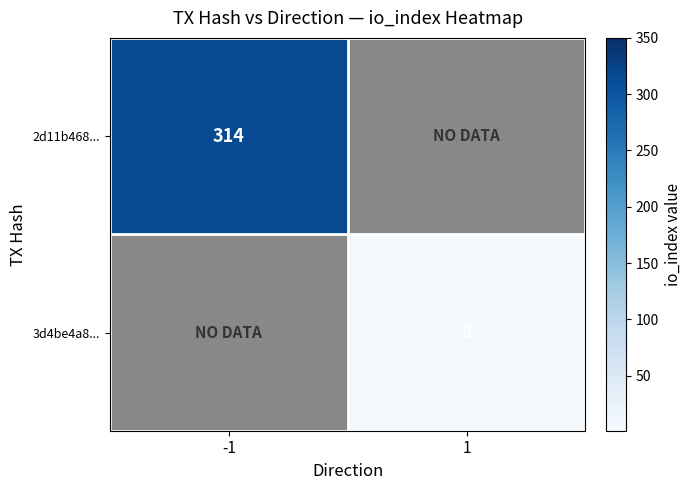

At how many categories does at least one series exceed 246?

1